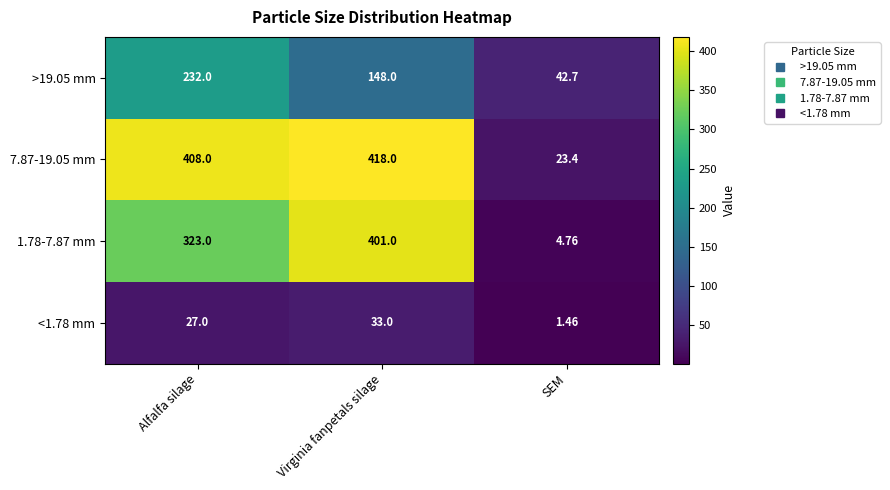

Which label corresponds to the largest value in the chart?

Virginia fanpetals silage